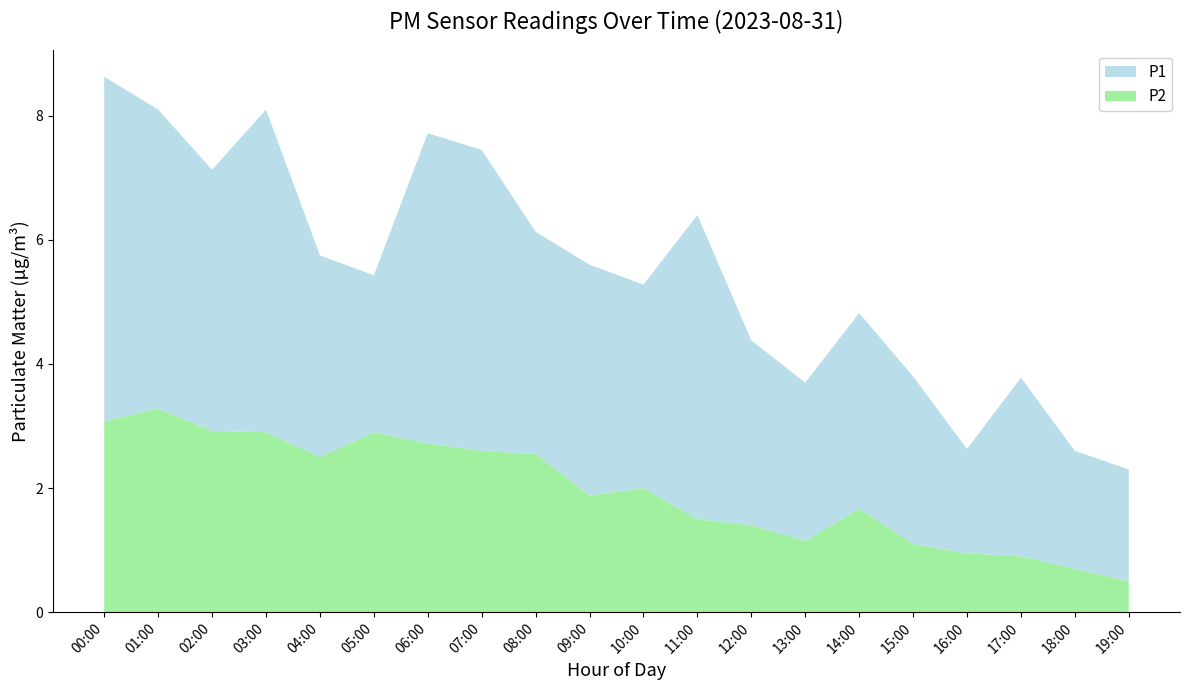

Reading right to left, extract all data points from this chart.

P1: 19:00=2.3	18:00=2.6	17:00=3.8	16:00=2.6	15:00=3.8	14:00=4.8	13:00=3.7	12:00=4.4	11:00=6.4	10:00=5.3	09:00=5.6	08:00=6.1	07:00=7.5	06:00=7.7	05:00=5.4	04:00=5.8	03:00=8.1	02:00=7.1	01:00=8.1	00:00=8.6
P2: 19:00=0.5	18:00=0.7	17:00=0.9	16:00=0.9	15:00=1.1	14:00=1.7	13:00=1.1	12:00=1.4	11:00=1.5	10:00=2.0	09:00=1.9	08:00=2.5	07:00=2.6	06:00=2.7	05:00=2.9	04:00=2.5	03:00=2.9	02:00=2.9	01:00=3.3	00:00=3.1